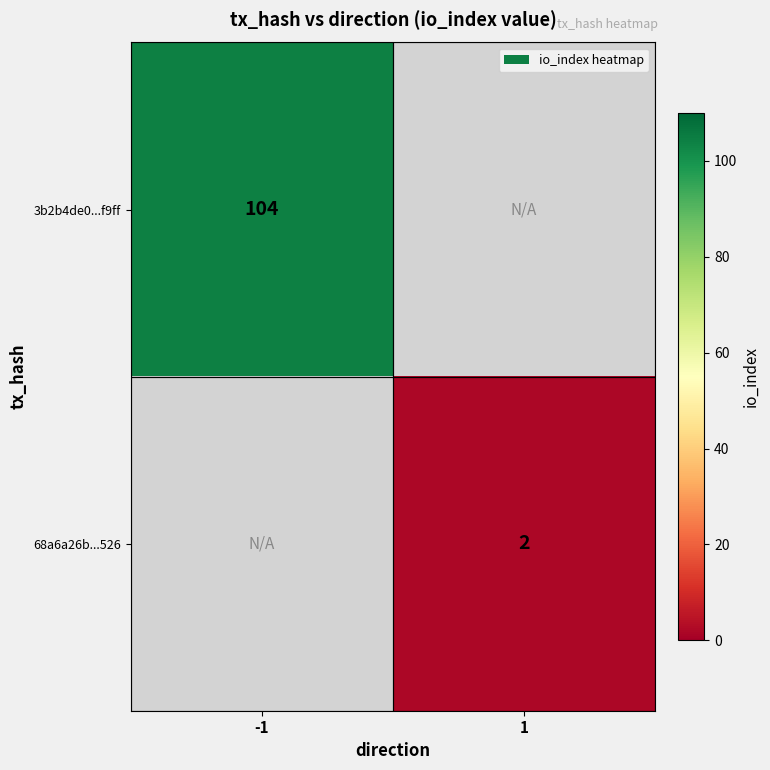

What is the minimum value shown in the chart?

2.0